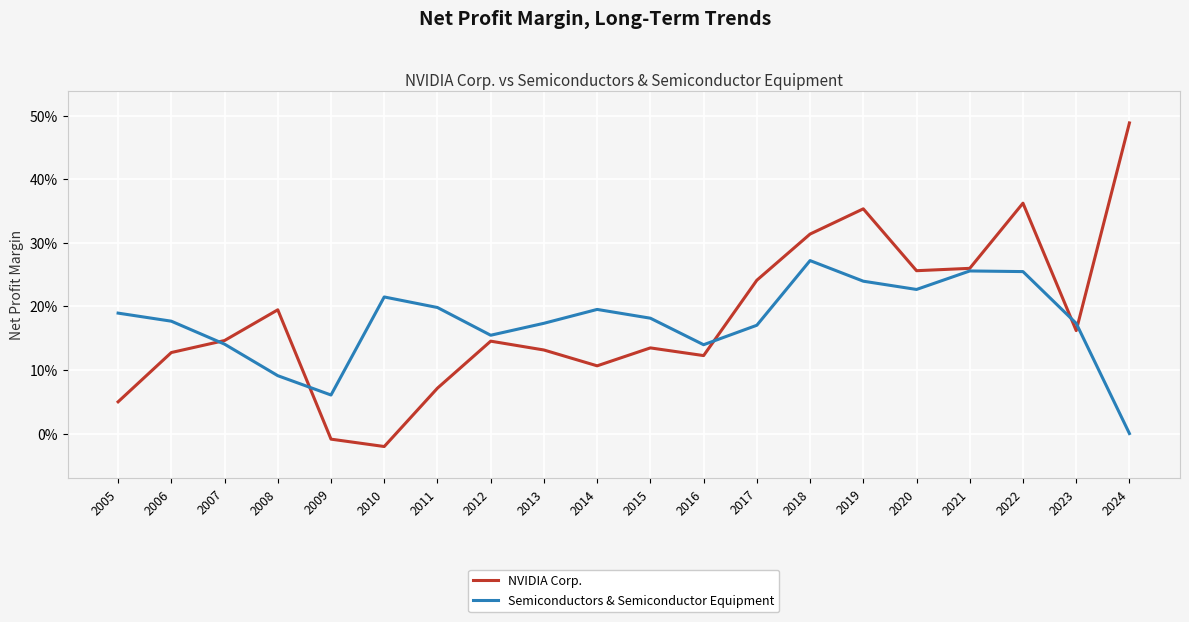

What is the value of the NVIDIA Corp. point at the 14th from the left?

0.3